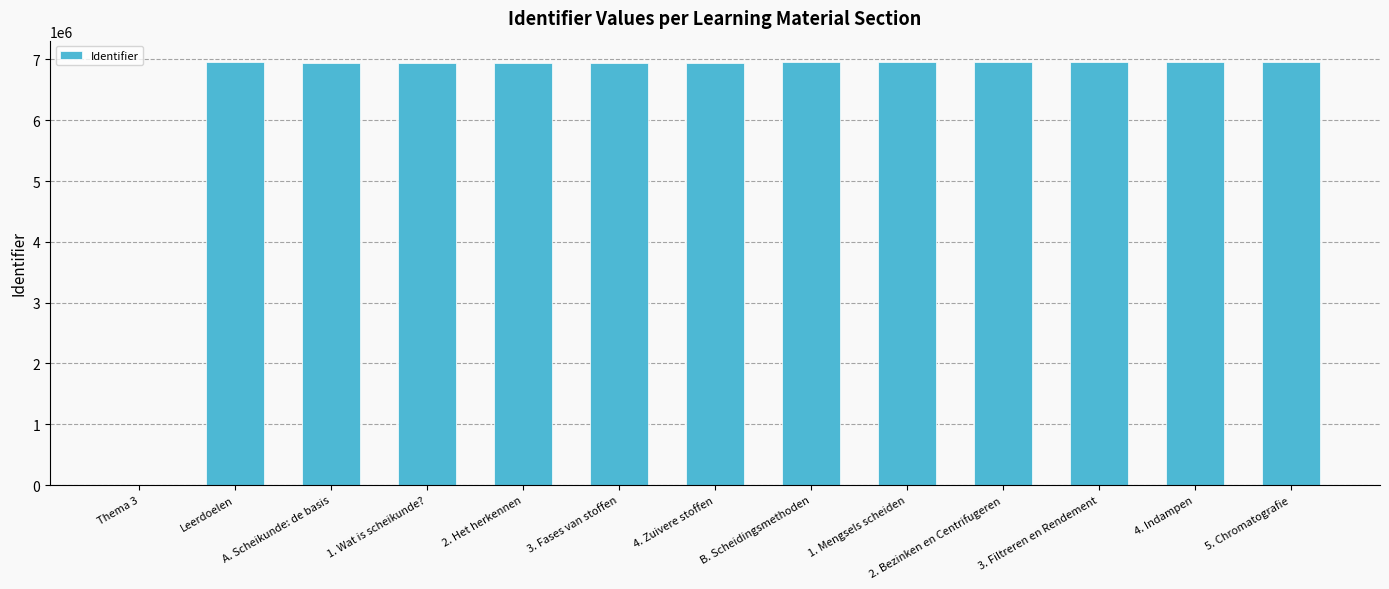

At which label is the value closest to 3480462?

A. Scheikunde: de basis